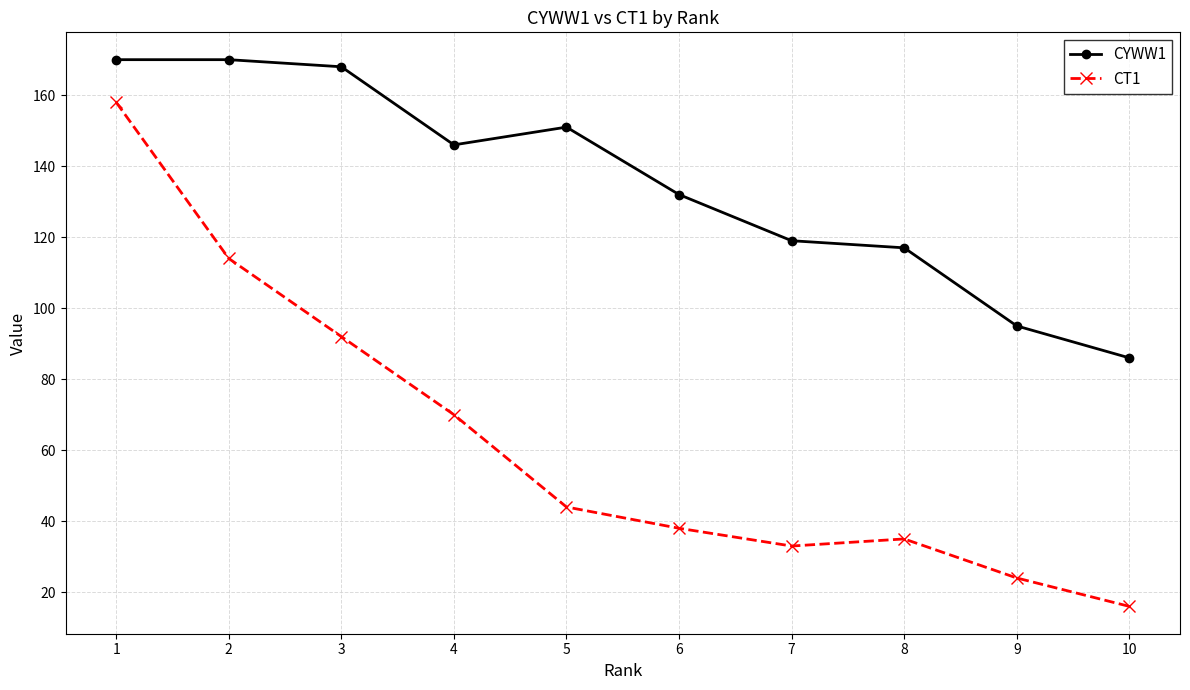

Rank the series by their maximum value, from highest to lowest.

CYWW1, CT1